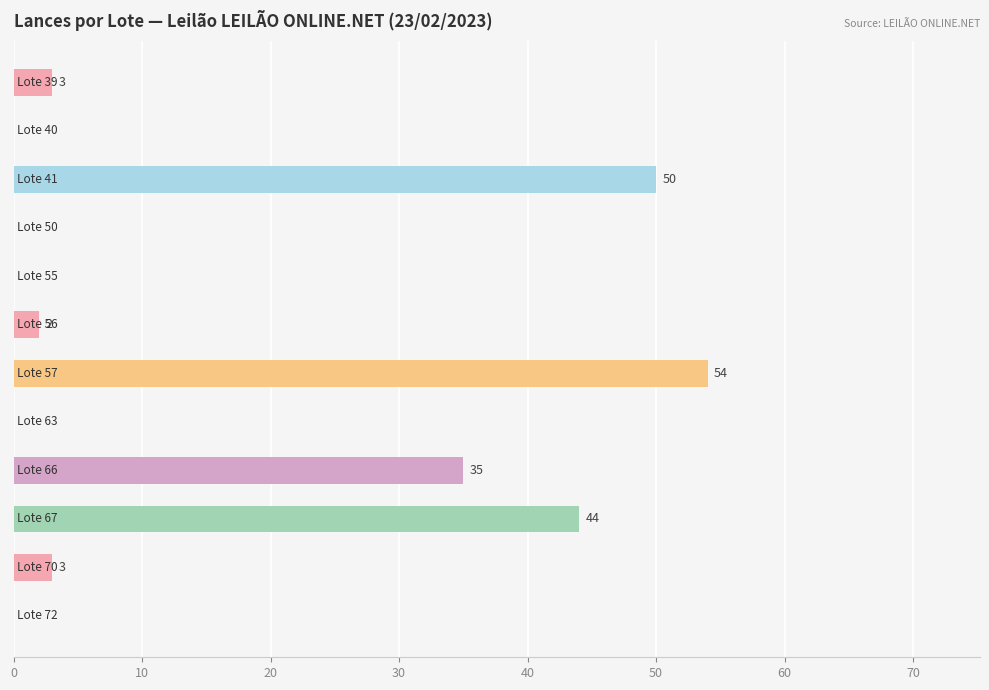

What is the maximum value shown in the chart?

54